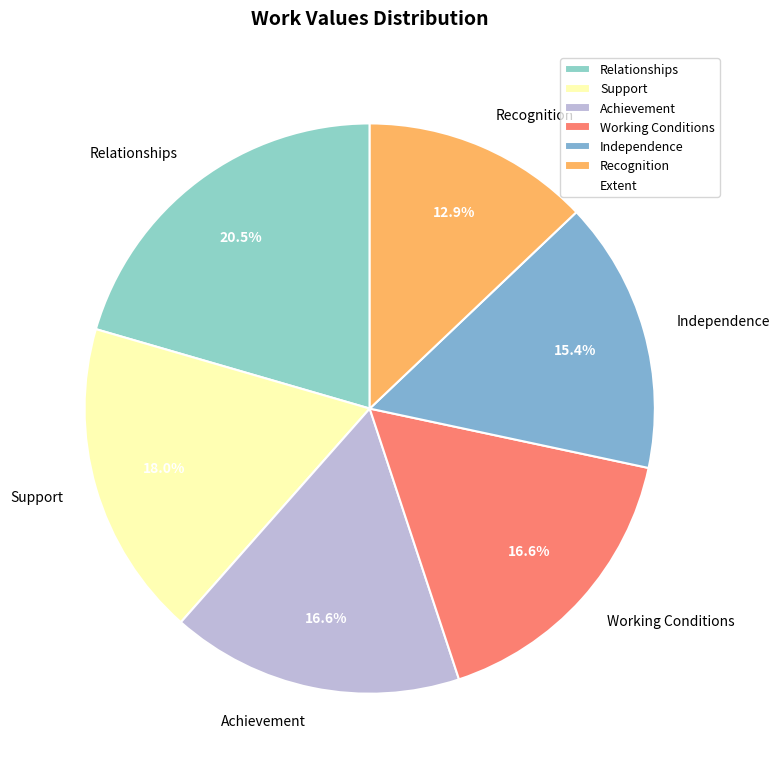

Between Achievement and Recognition, which is larger?

Achievement